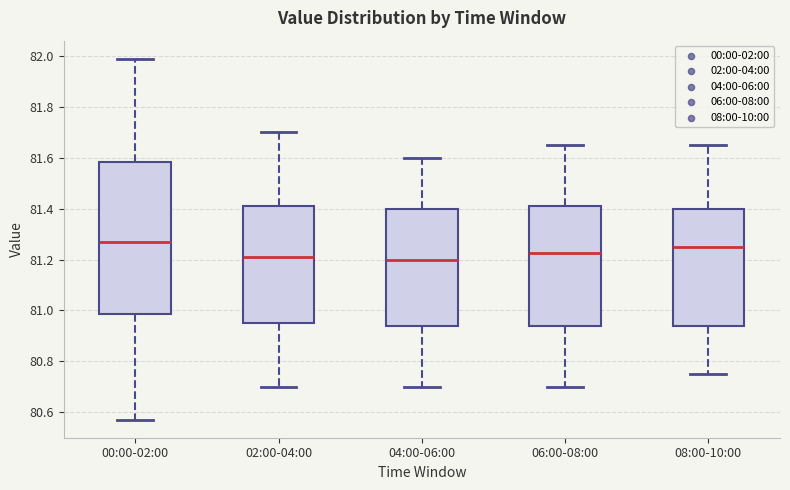

Where does the upper whisker of the box for 02:00-04:00 end on the y-axis? The values are not printed on the chart, so give them approximately, as read against the axis.

81.70